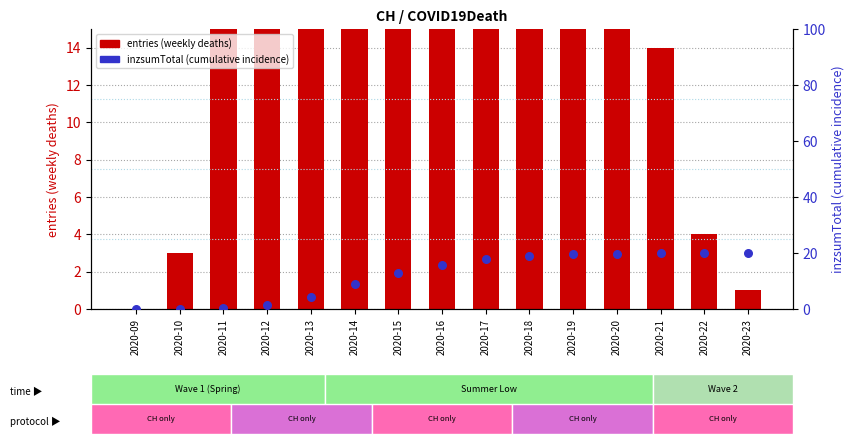

At how many categories does at least one series exceed 344?

1